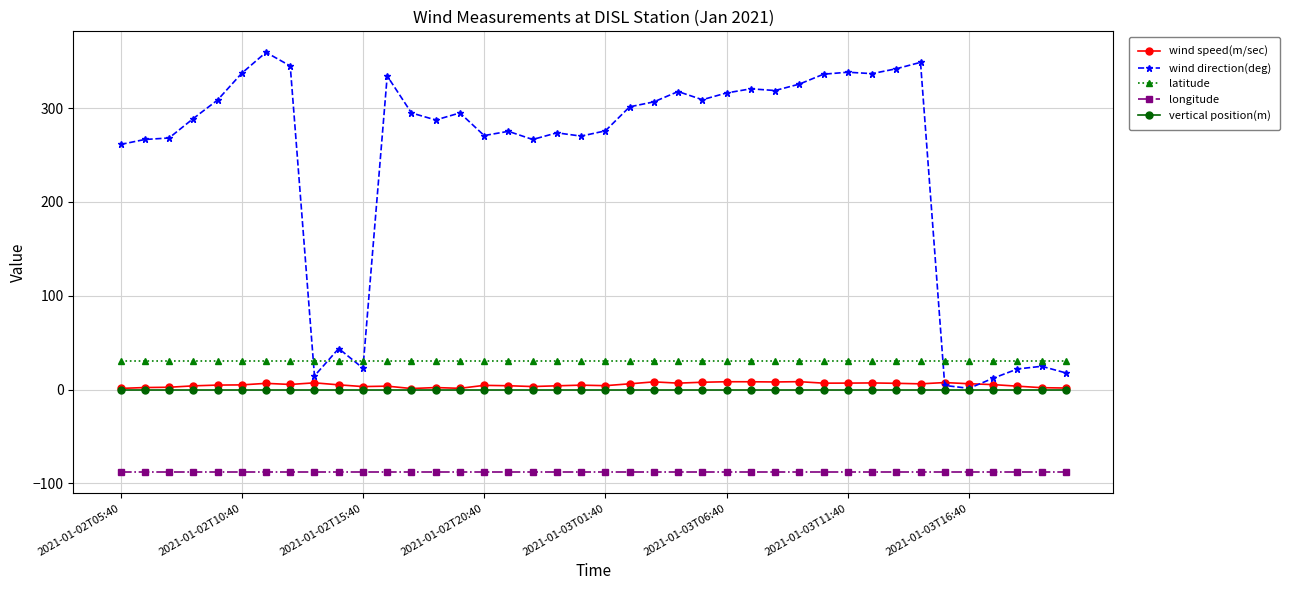

At how many categories does at least one series exceed 154?

31